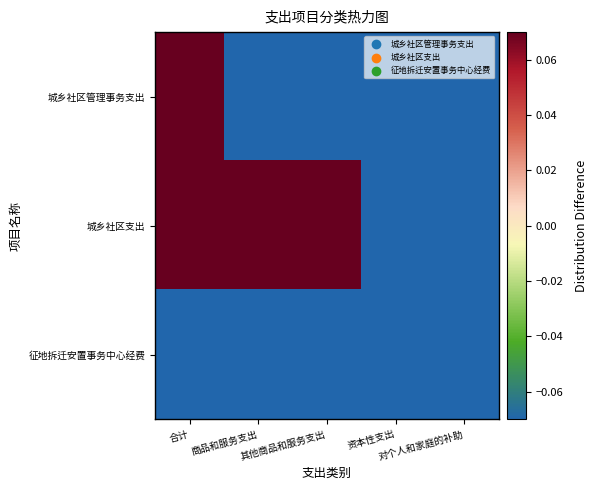

Between 其他商品和服务支出 and 资本性支出, which is larger?

其他商品和服务支出